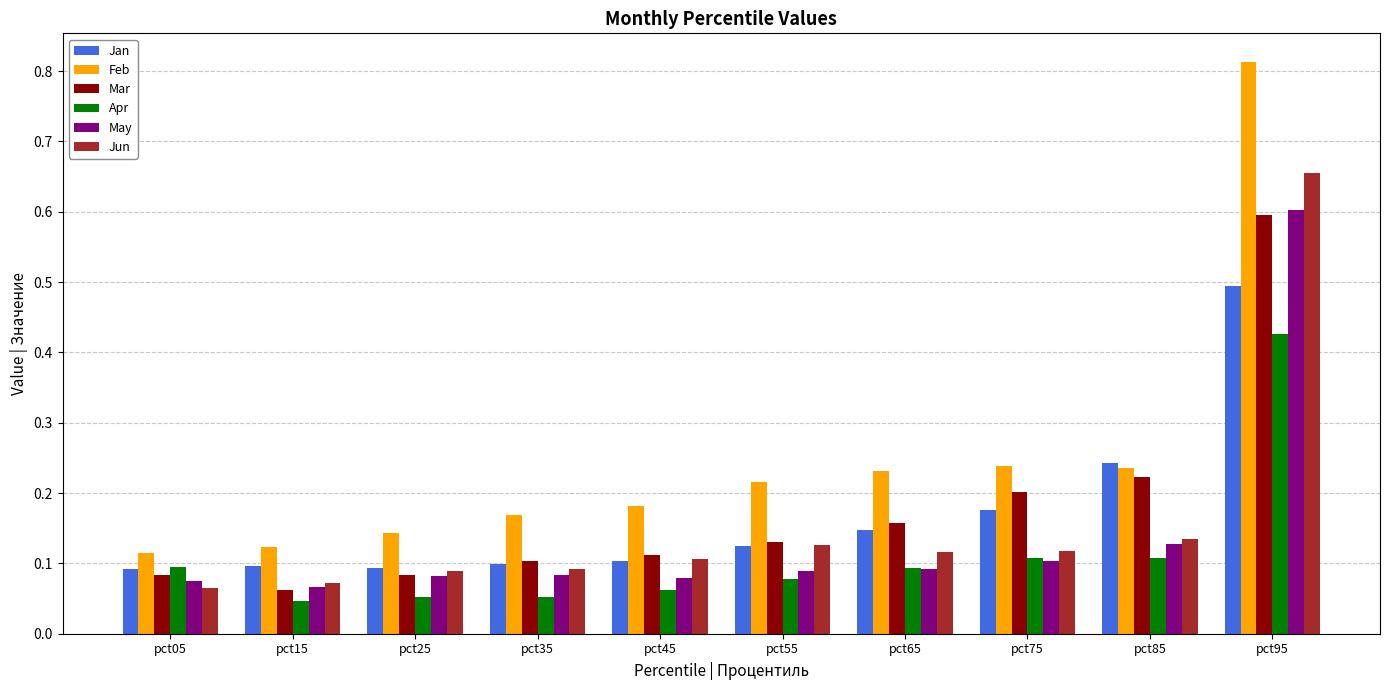

List the series in order of their peak value, lowest first.

Apr, Jan, Mar, May, Jun, Feb